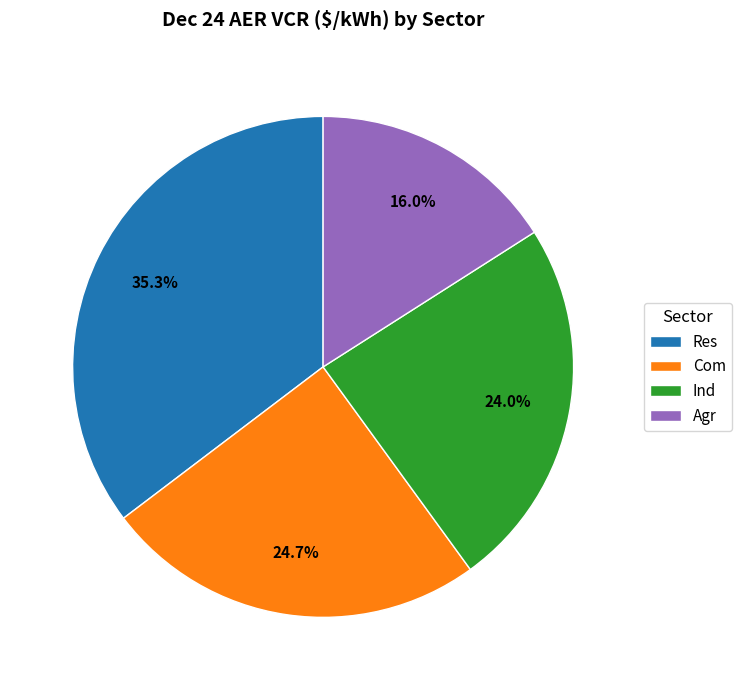

Count the number of slices in the pie.

4